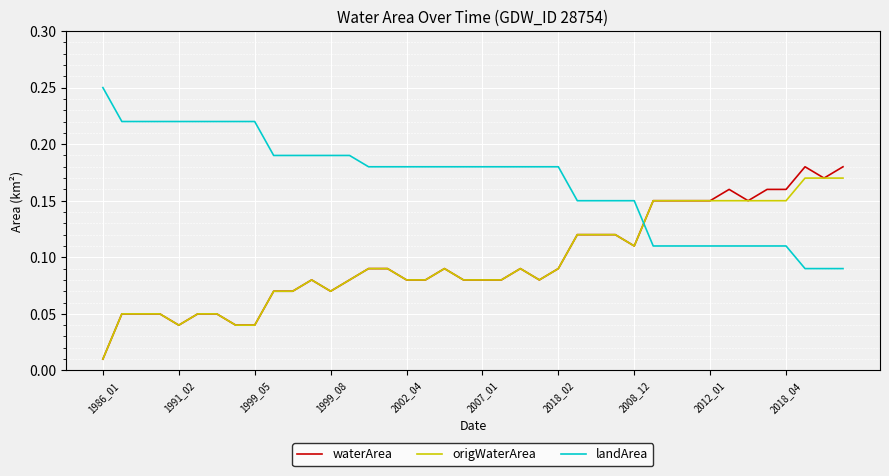

Which series has the largest total across all categories?

landArea